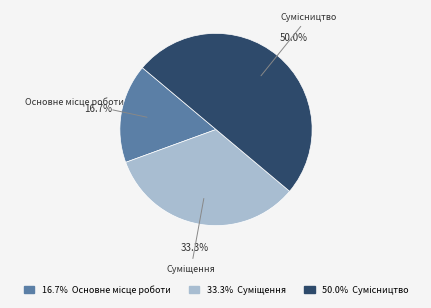

How many segments does this pie chart have?

3